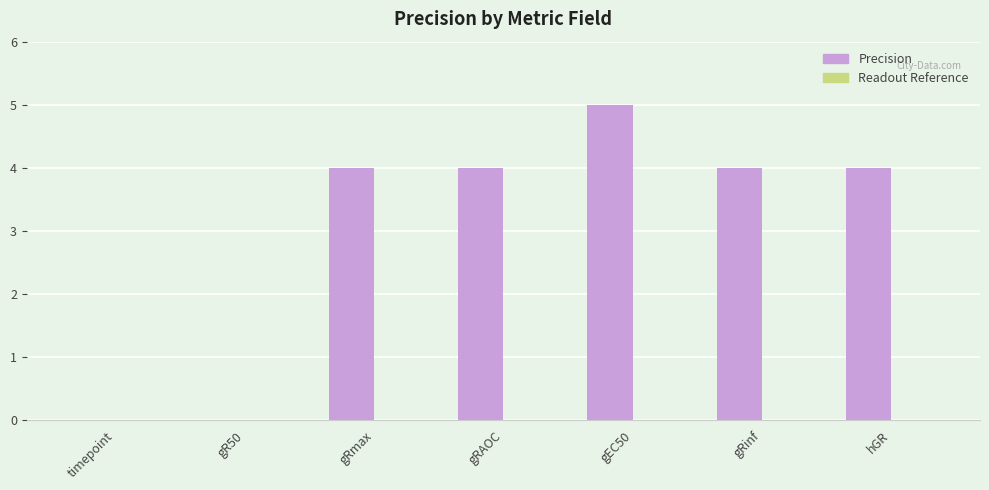

What is the maximum value shown in the chart?

5